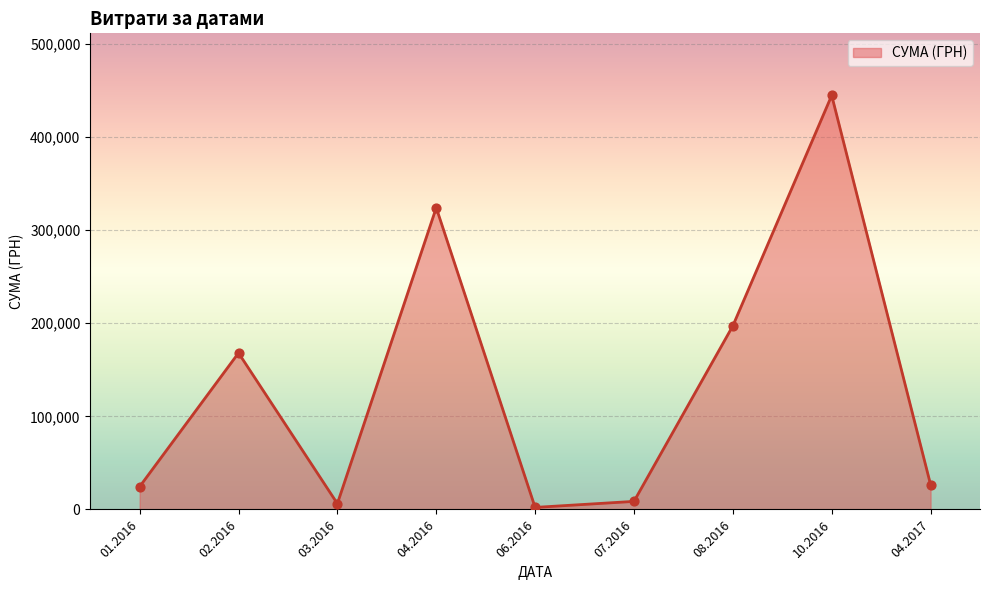

What is the change in value from 04.2016 to 10.2016?

+120527.1